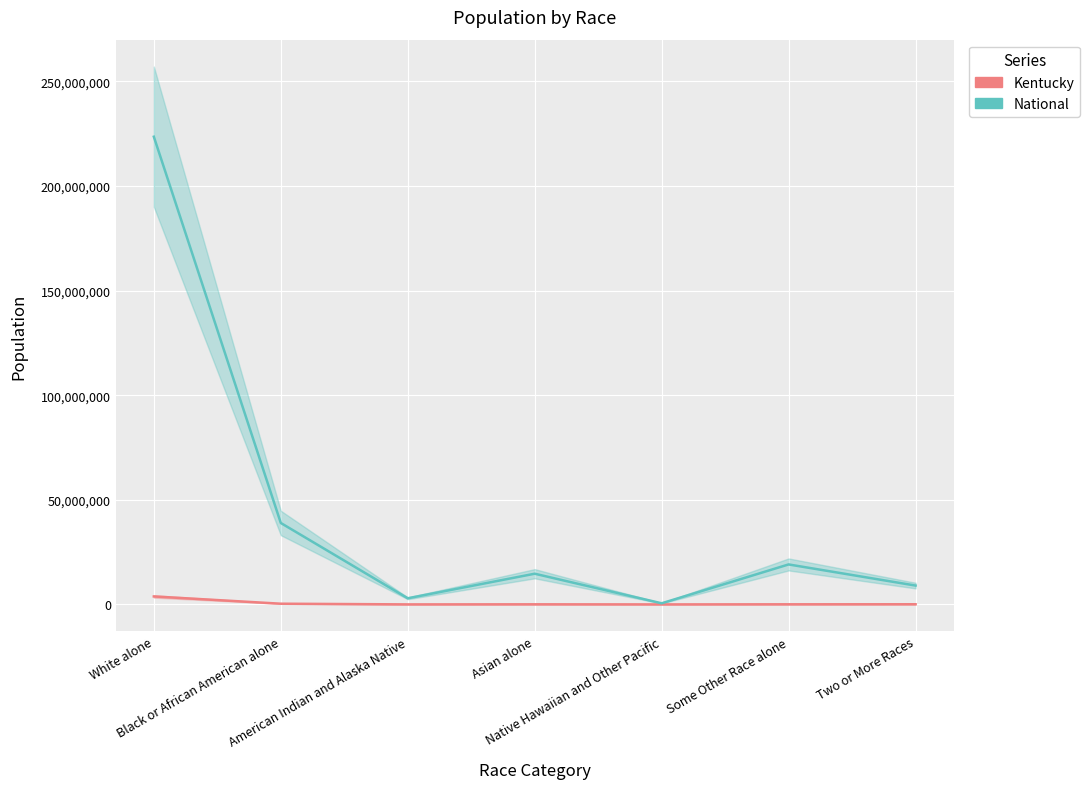

What is the value of the National point at the 5th from the left?

540013